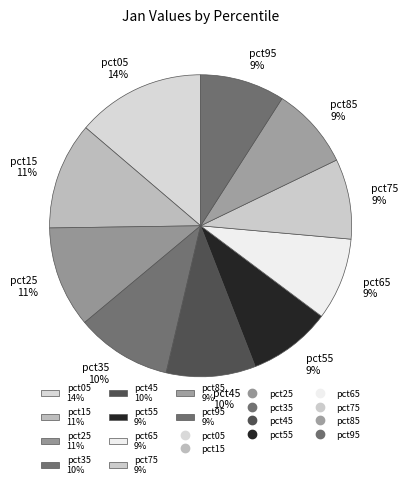

Is the sum of pct45 10% and pct25 11% greater than half?

No